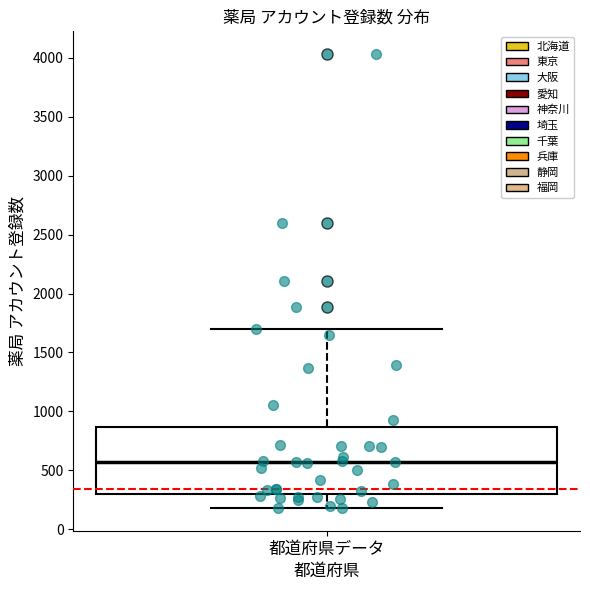

Transcribe this box plot: give where the median line is, the range the box spans, and where the two whiskers end, as read against the y-axis. The values are not printed on the chart, so give them approximately, as read against the axis.

median 550, box 300 to 850, whiskers 200 to 1700